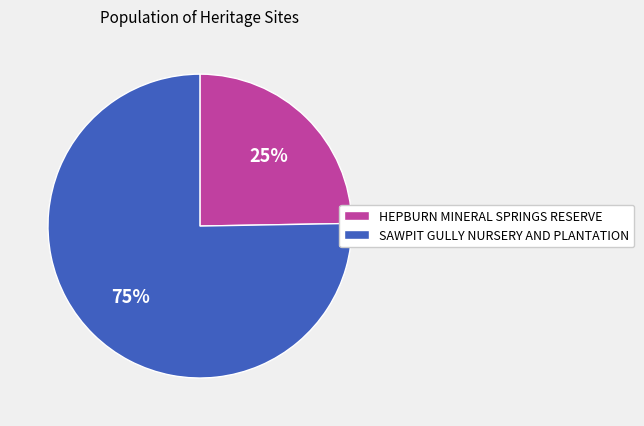

To the nearest percent, what is the combined percentage of HEPBURN MINERAL SPRINGS RESERVE and SAWPIT GULLY NURSERY AND PLANTATION?

100%